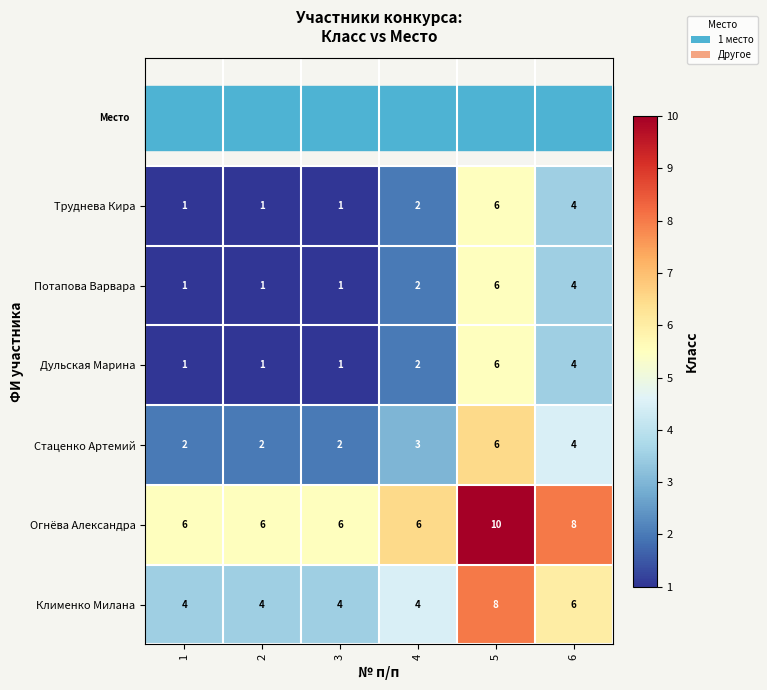

Which series has the largest total across all categories?

Огнёва Александра